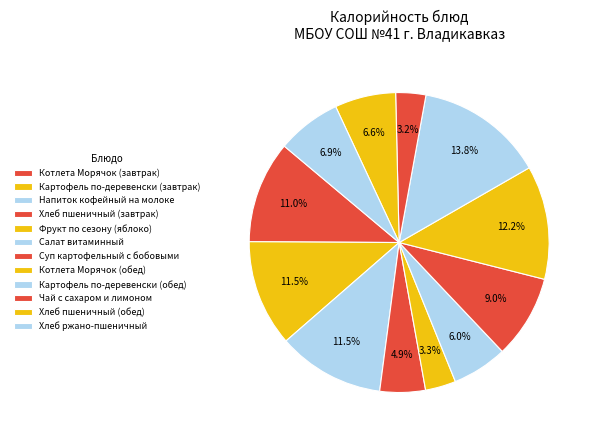

Is there a majority slice in this chart?

No